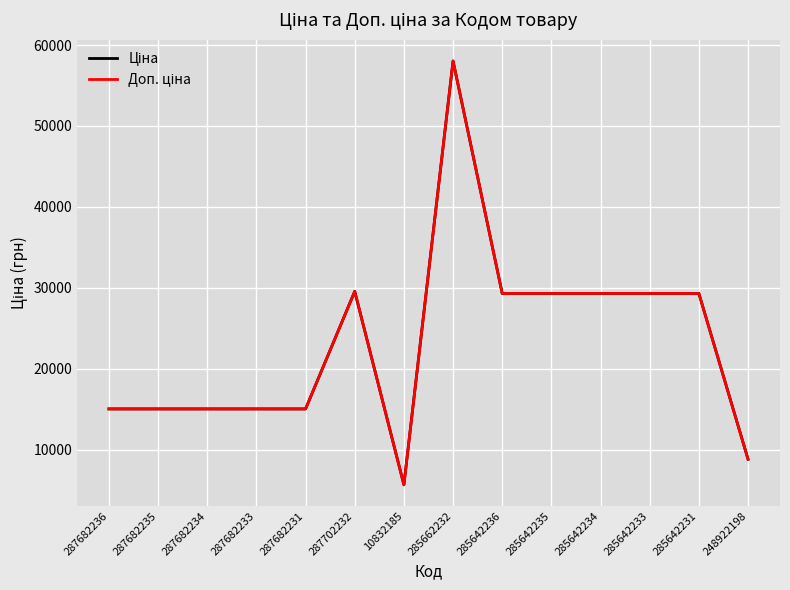

Is this an area chart (filled region under the line)?

No